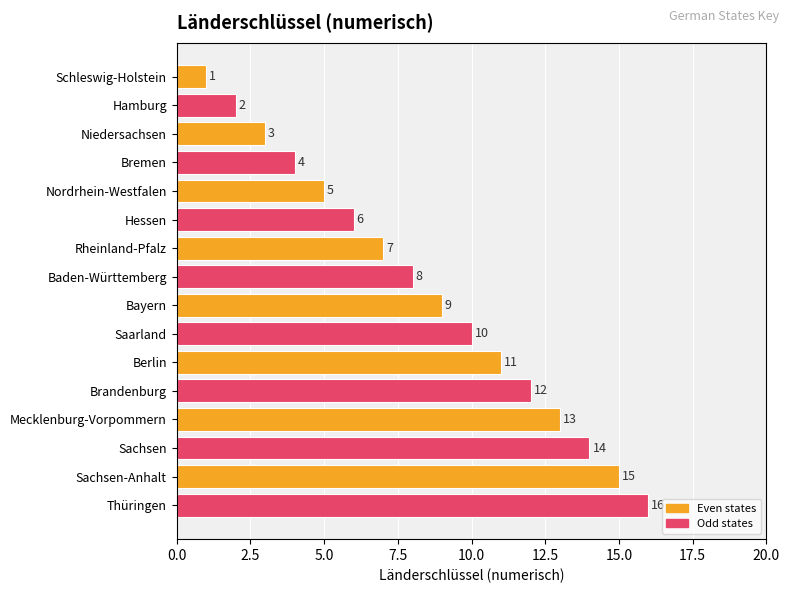

What is the change in value from Hessen to Brandenburg?

+6